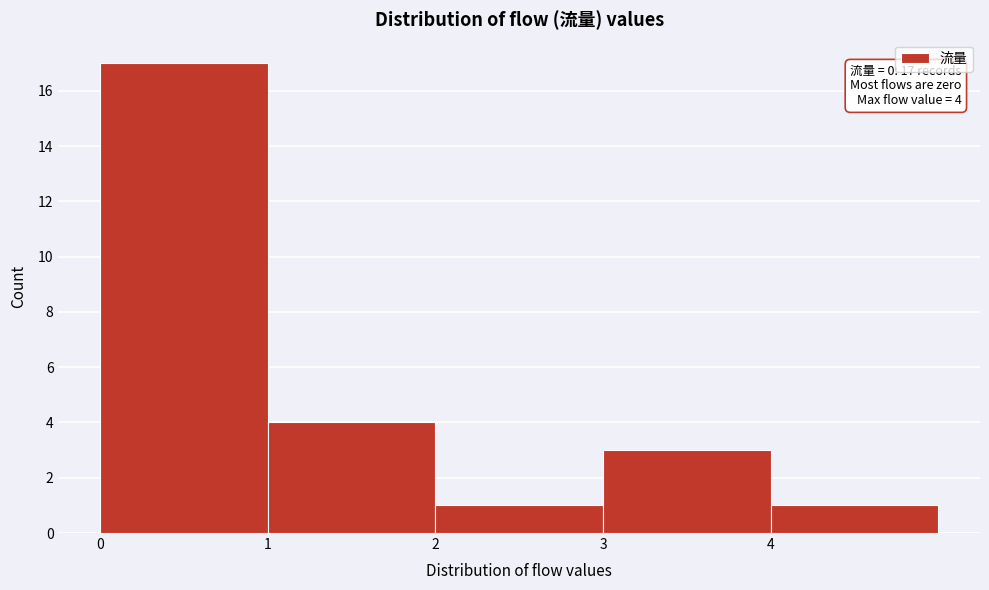

Which range on the x-axis has the tallest bar?

0 to 1